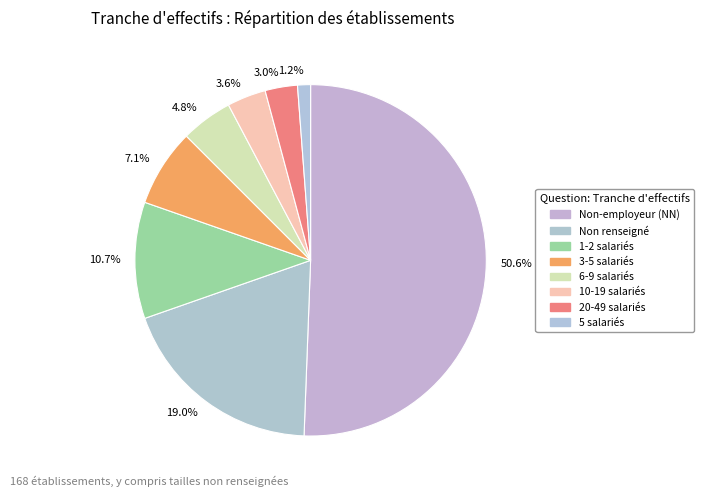

How many slices are in this pie chart?

8